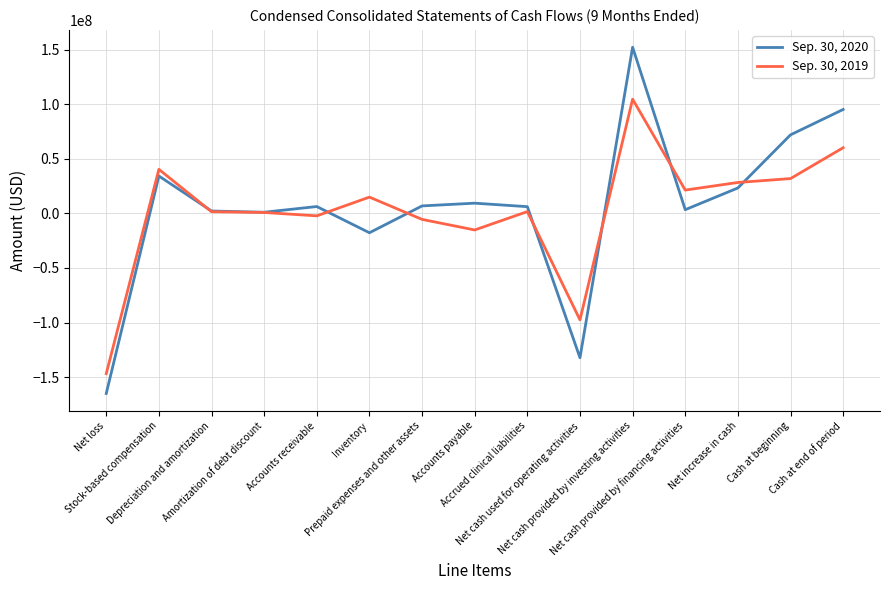

List the series in order of their peak value, highest first.

Sep. 30, 2020, Sep. 30, 2019